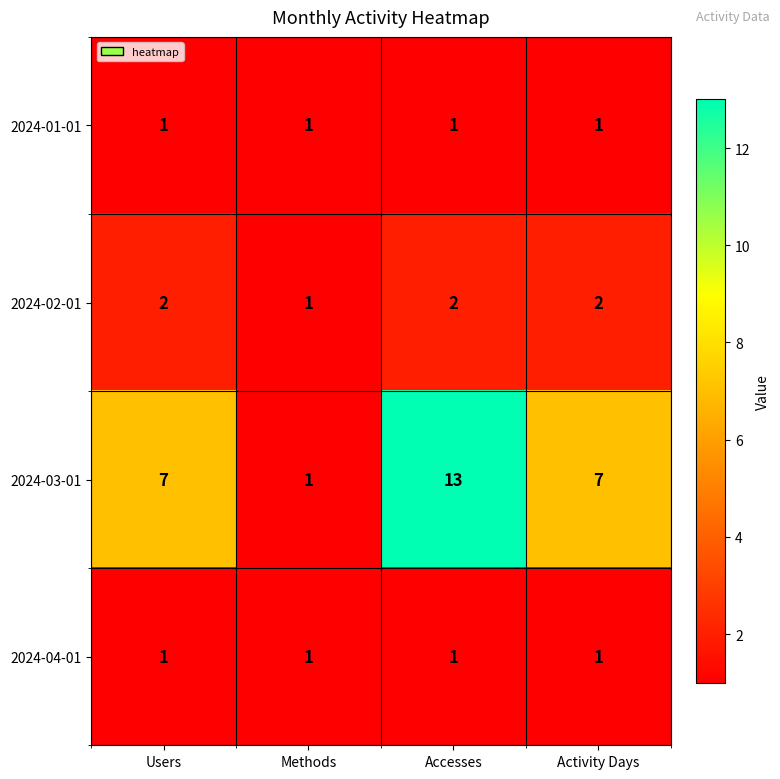

Count the 2024-02-01 values in the range 2 to 3.

3